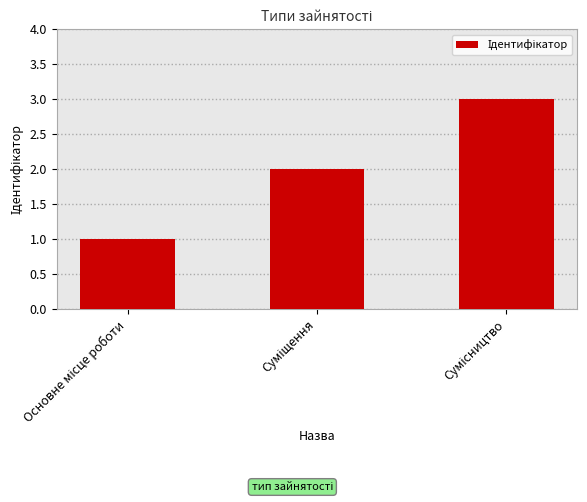

What is the value of the 2nd bar from the left?

2